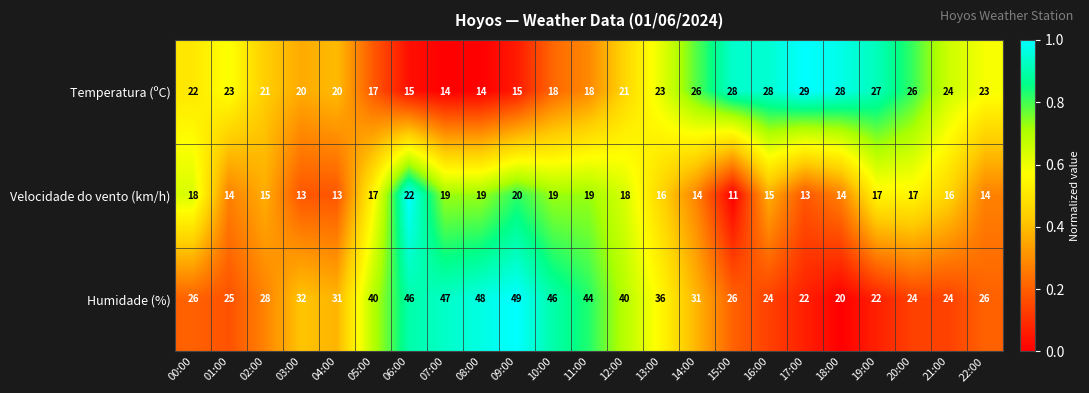

What is the difference between the Humidade (%) values at 10:00 and 12:00?

6